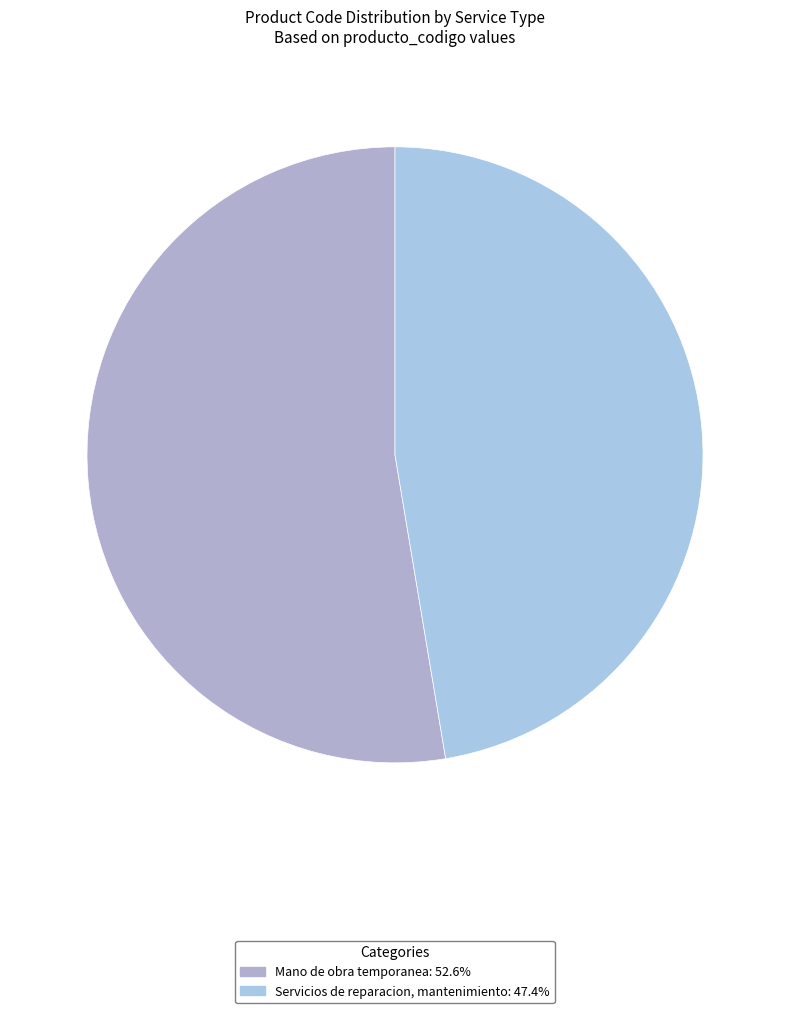

Which has a higher value, Mano de obra temporanea or Servicios de reparacion, mantenimiento?

Mano de obra temporanea